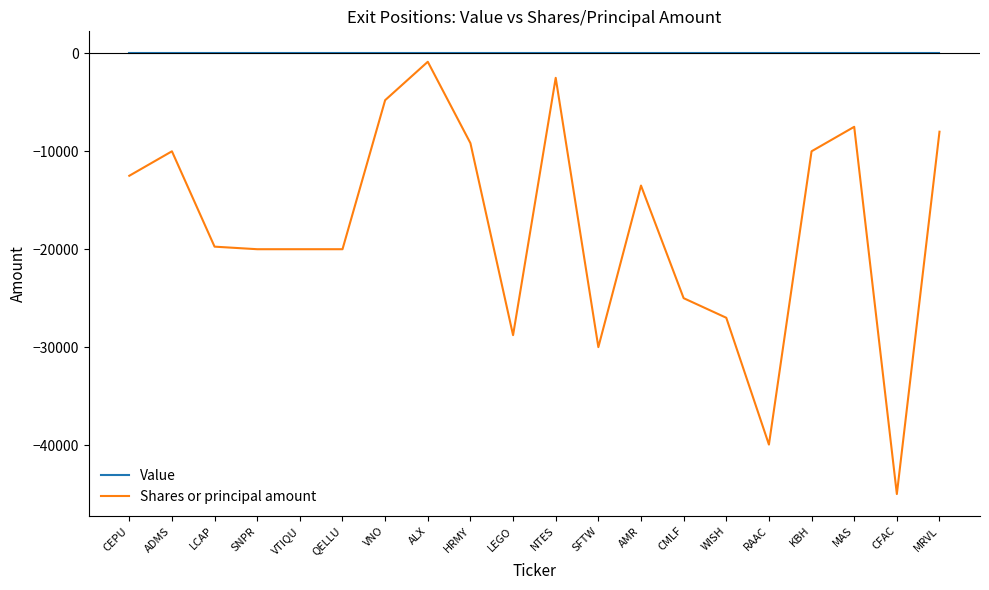

True or false: Shares or principal amount and Value cross at least once.

False